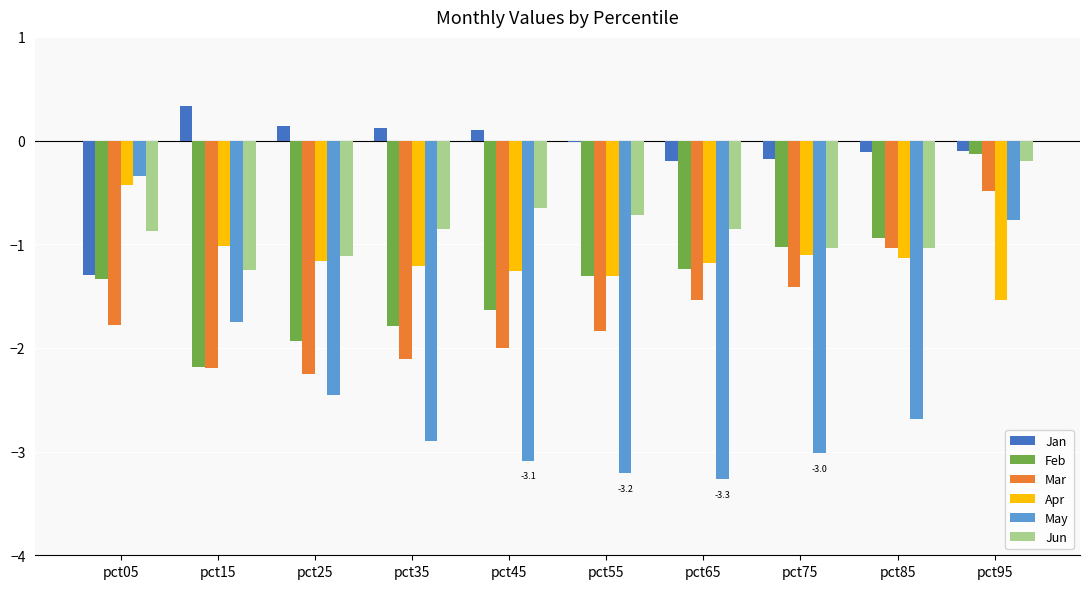

What is the difference between the Feb values at pct25 and pct75?

0.9